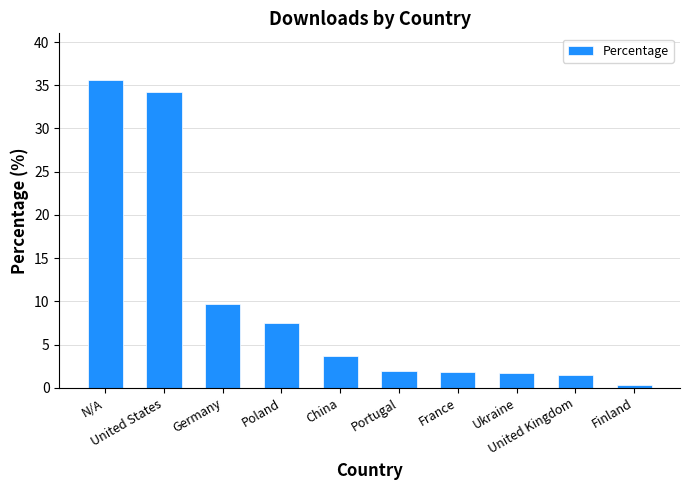

Which label corresponds to the largest value in the chart?

N/A